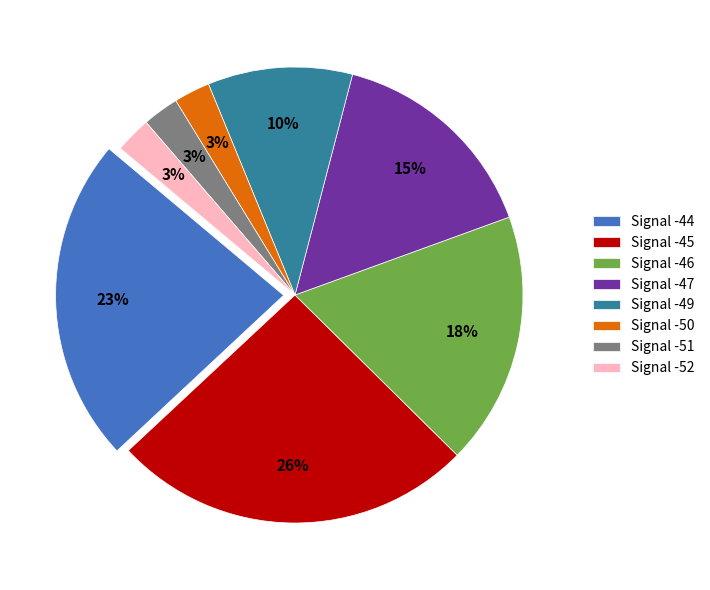

To the nearest percent, what percentage of the pie is Signal -45?

26%